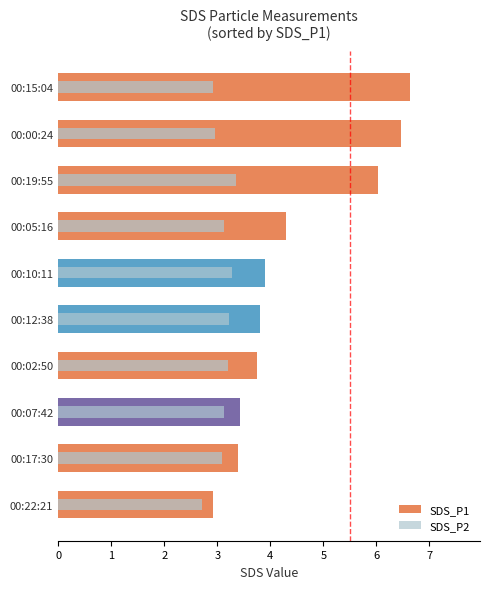

Which series has the largest total across all categories?

SDS_P1